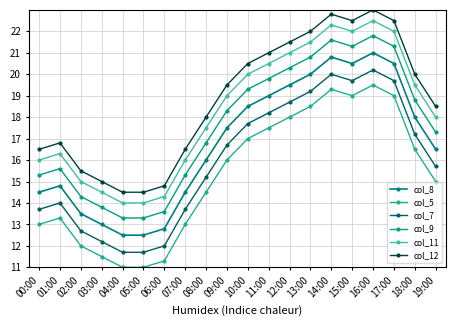

How many lines are shown in the chart?

6